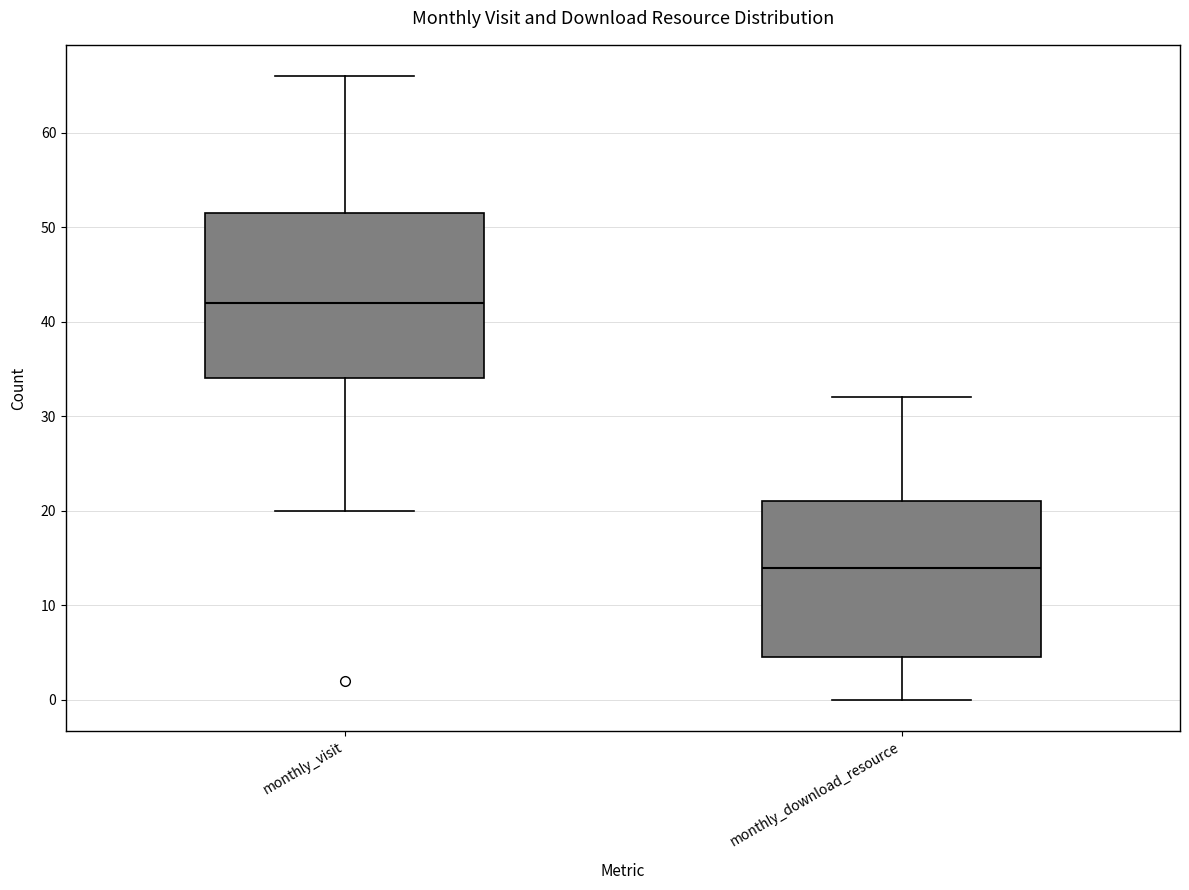

Where is the upper edge of the box for monthly_visit on the y-axis? The values are not printed on the chart, so give them approximately, as read against the axis.

52